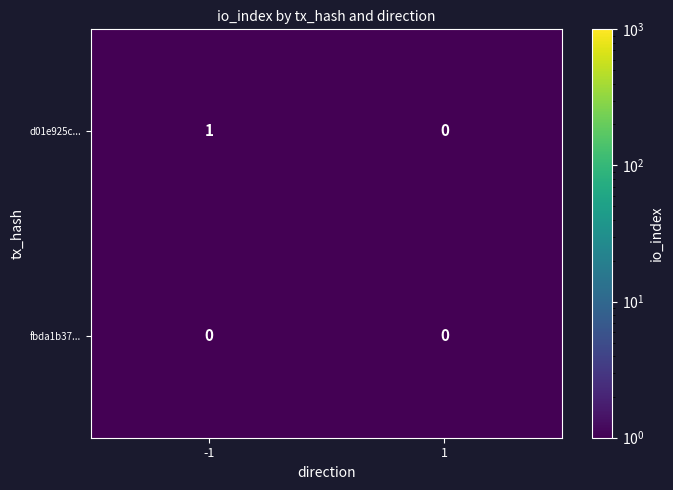

Which series has the widest spread of values?

d01e925c...